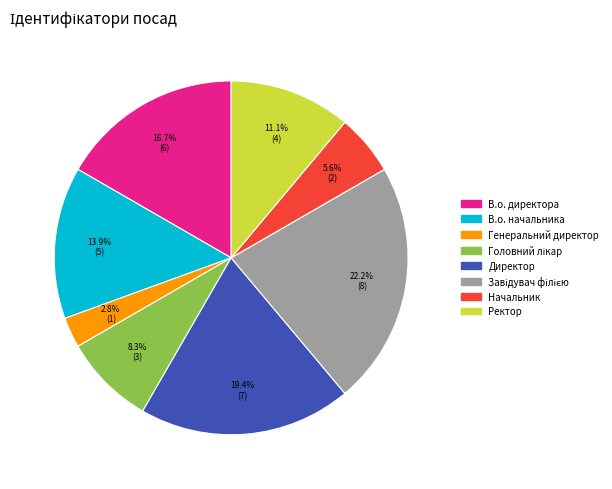

Is there any slice that represents more than half of the pie?

No